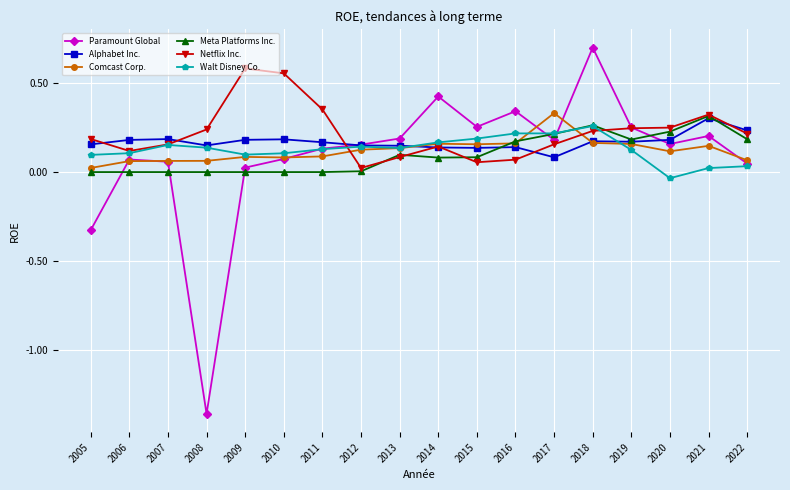

How many values in the Paramount Global series are below 0?

2